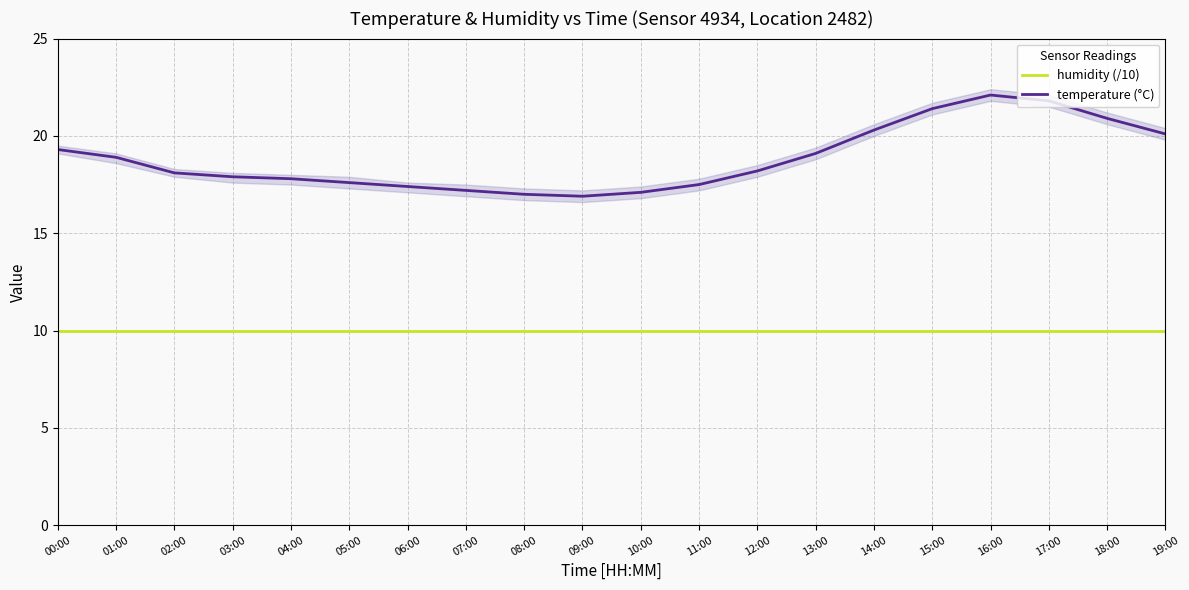

At how many categories does at least one series exceed 12?

20